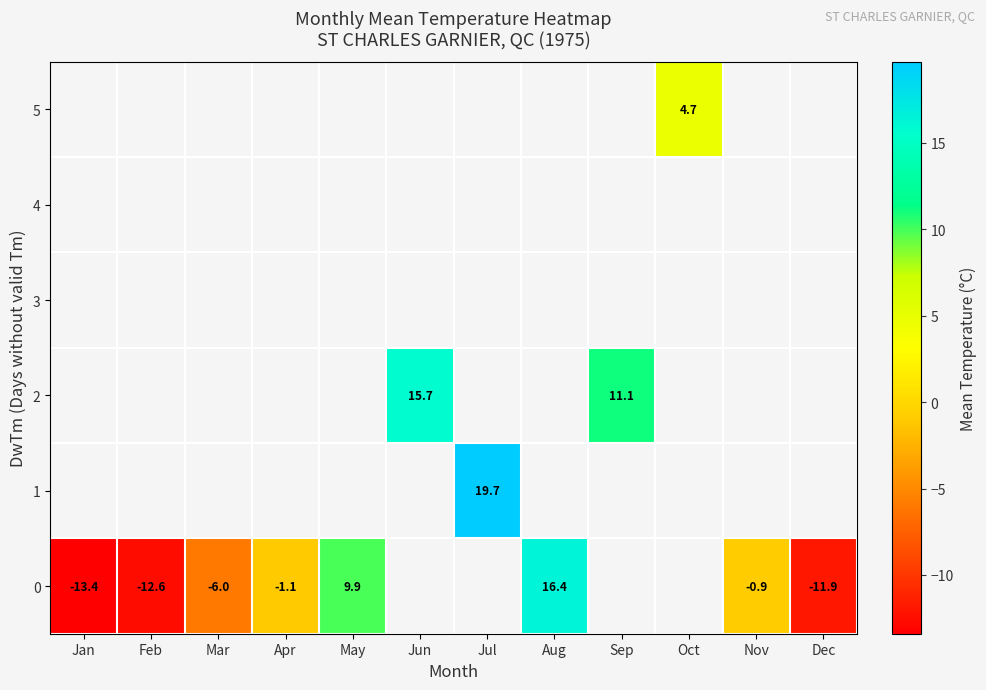

True or false: 0 has a value of -12.6 at Feb.

True